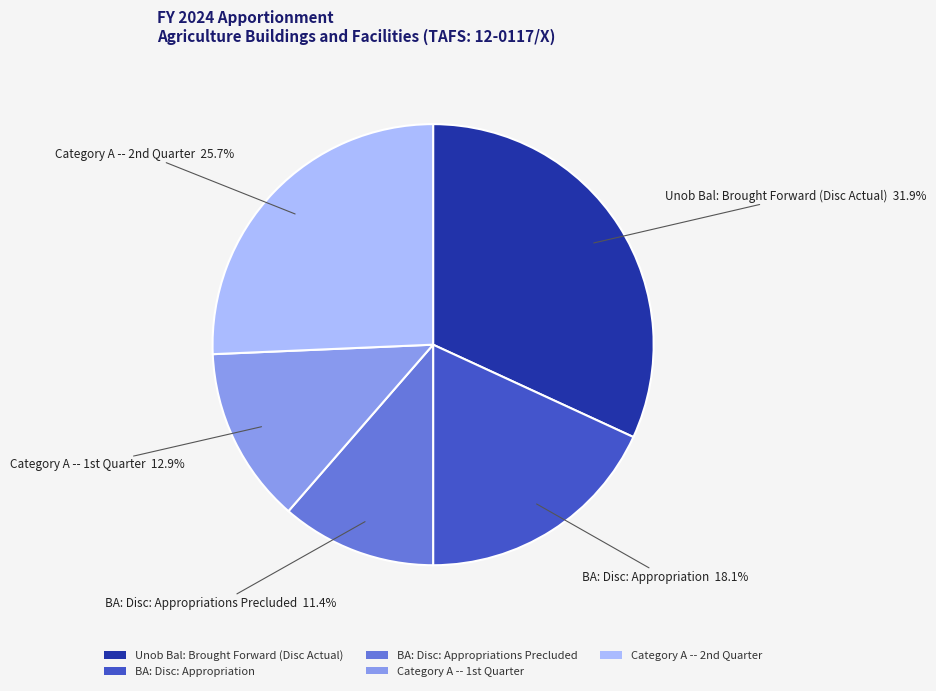

What is the smallest slice in the pie chart?

BA: Disc: Appropriations Precluded